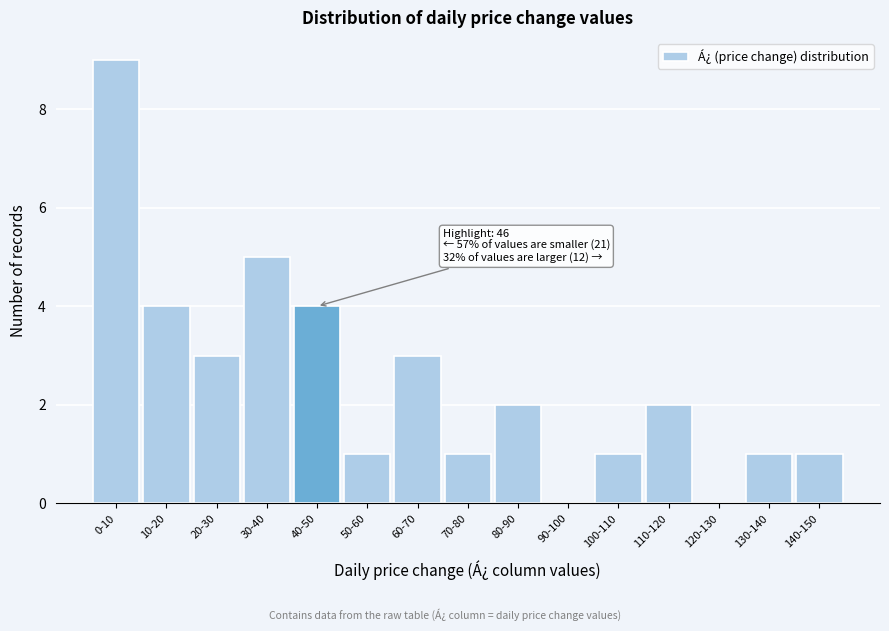

Reading right to left, transcribe all the data shown in this chart.

140-150=1	130-140=1	120-130=0	110-120=2	100-110=1	90-100=0	80-90=2	70-80=1	60-70=3	50-60=1	40-50=4	30-40=5	20-30=3	10-20=4	0-10=9